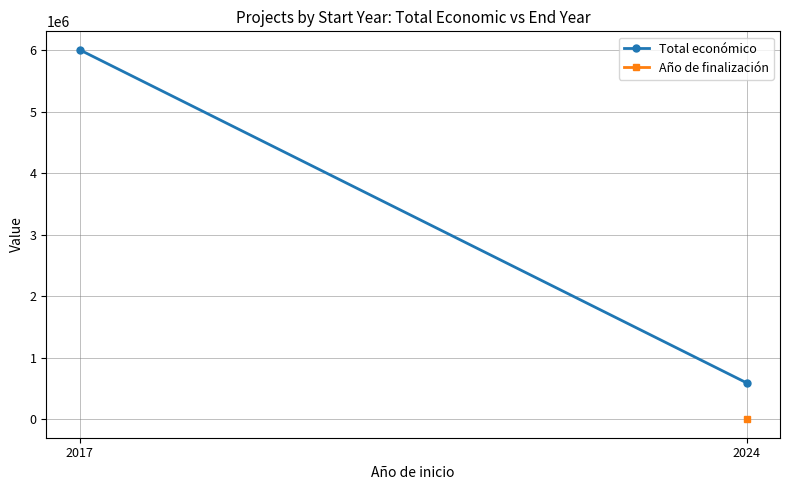

How many data points does each series have?

2